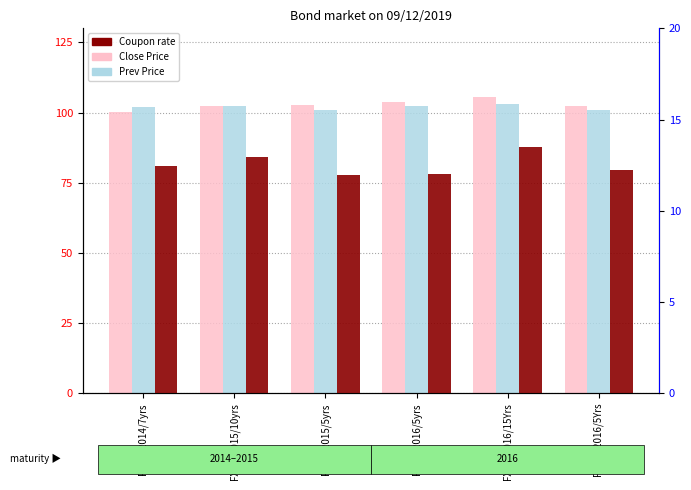

Reading left to right, what are all the values shown in this chart?

Close Price: 100.1	102.3	102.6	103.6	105.5	102.3
Prev Price: 102.1	102.5	100.9	102.5	103.2	101.0
Coupon rate: 12.5	12.9	11.9	12.0	13.5	12.2